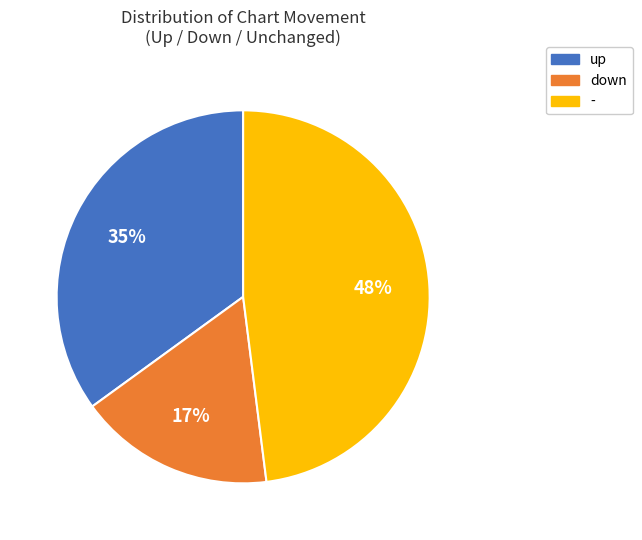

Is up the majority of the pie?

No